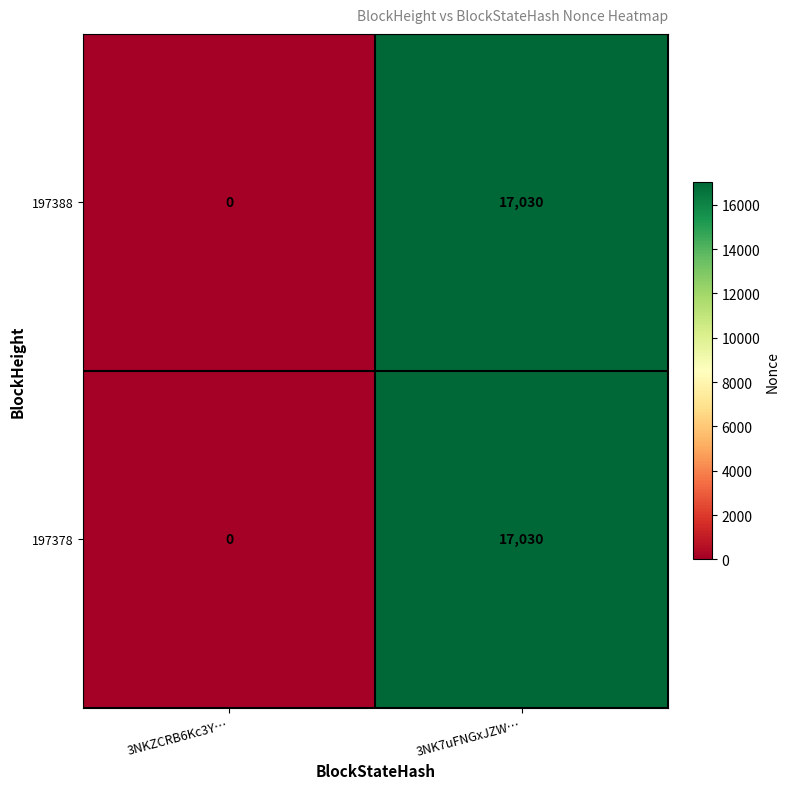

How many data points does each series have?

2